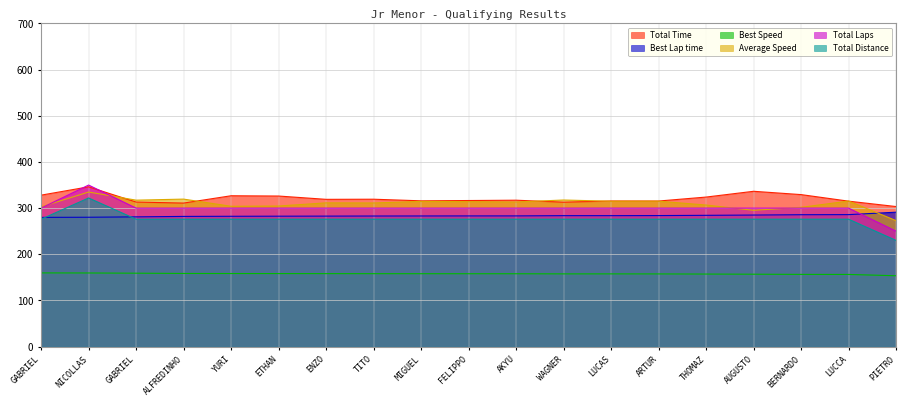

How many data points does each series have?

19